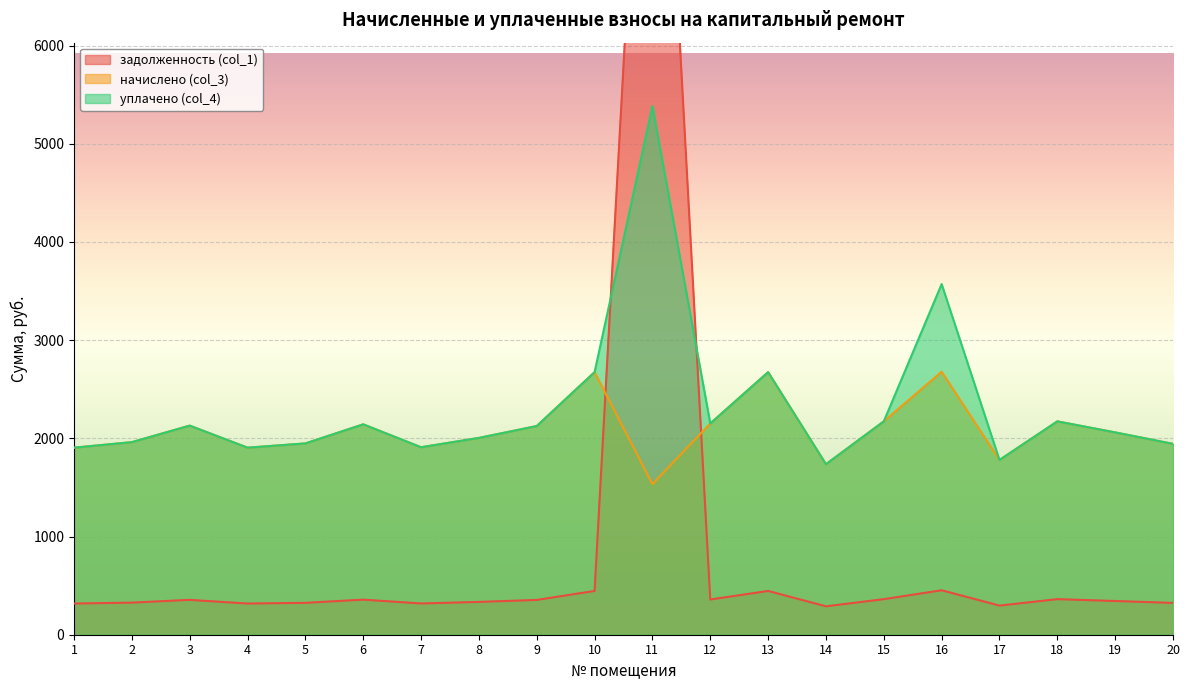

True or false: уплачено (col_4) has more than 1 interior local peaks.

True